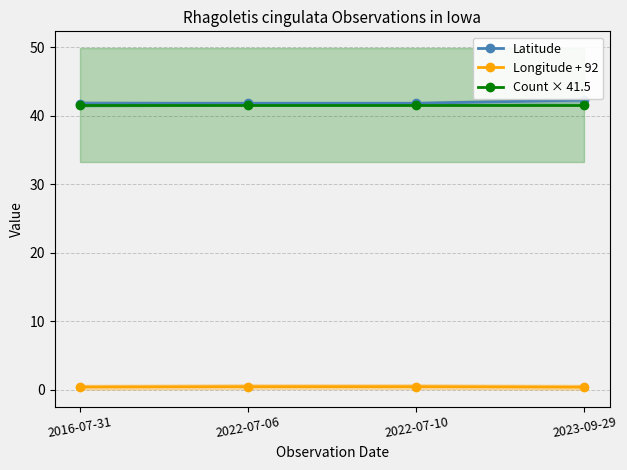

What is the minimum value shown in the chart?

0.4